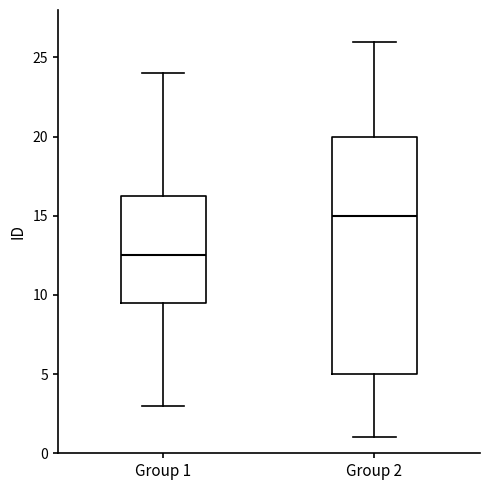

Reading left to right, read every box against the y-axis: the position of its median line, the range the box covers, and the ends of its whiskers. The values are not printed on the chart, so give them approximately, as read against the axis.

Group 1: median 12.5, box 9.5 to 16.5, whiskers 3.0 to 24.0
Group 2: median 15.0, box 5.0 to 20.0, whiskers 1.0 to 26.0